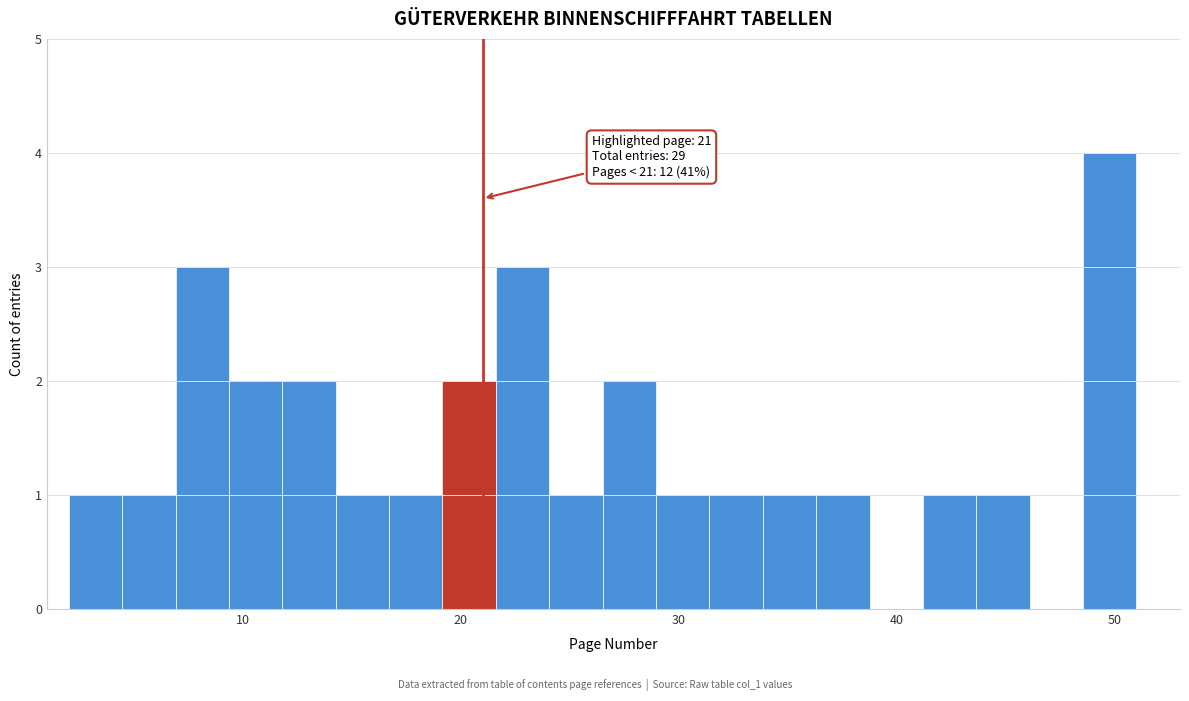

Around what value on the x-axis is the tallest bar? Give the approximate position of its centre, as read against the axis.

50